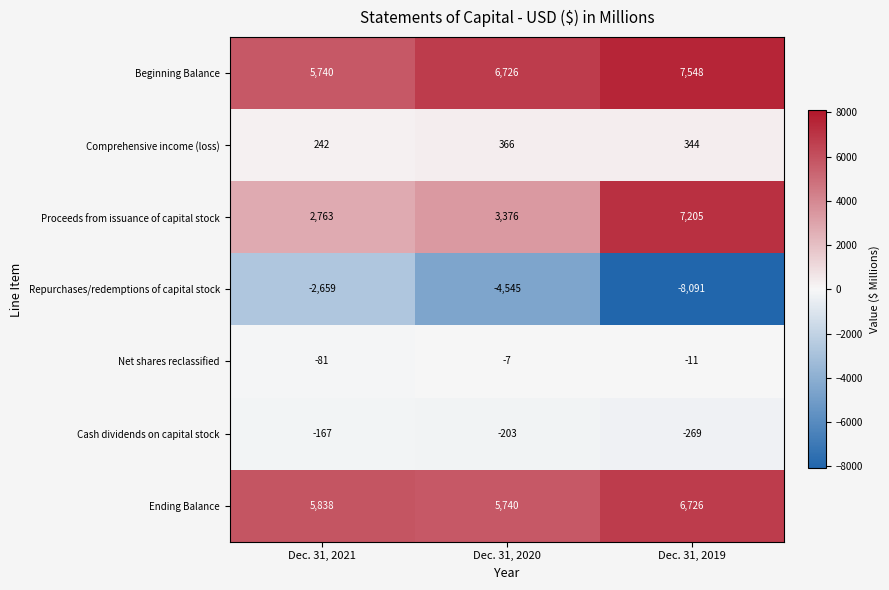

Which series changed the most between Dec. 31, 2020 and Dec. 31, 2019?

Proceeds from issuance of capital stock